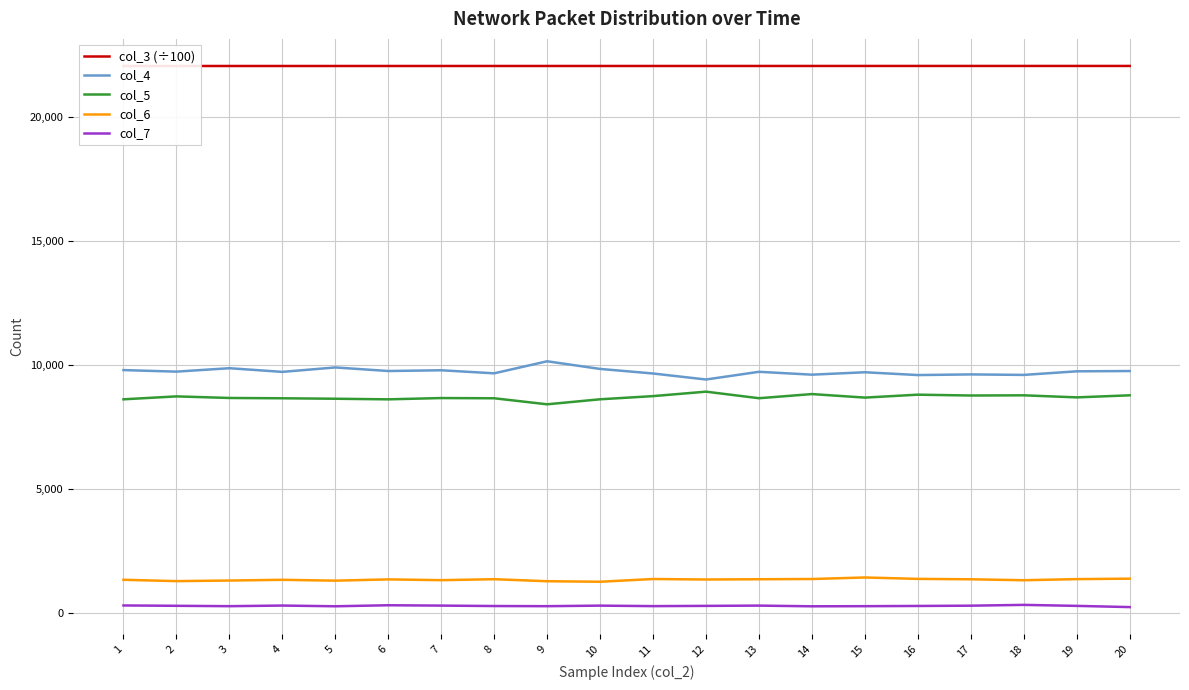

True or false: col_6 and col_7 cross at least once.

False